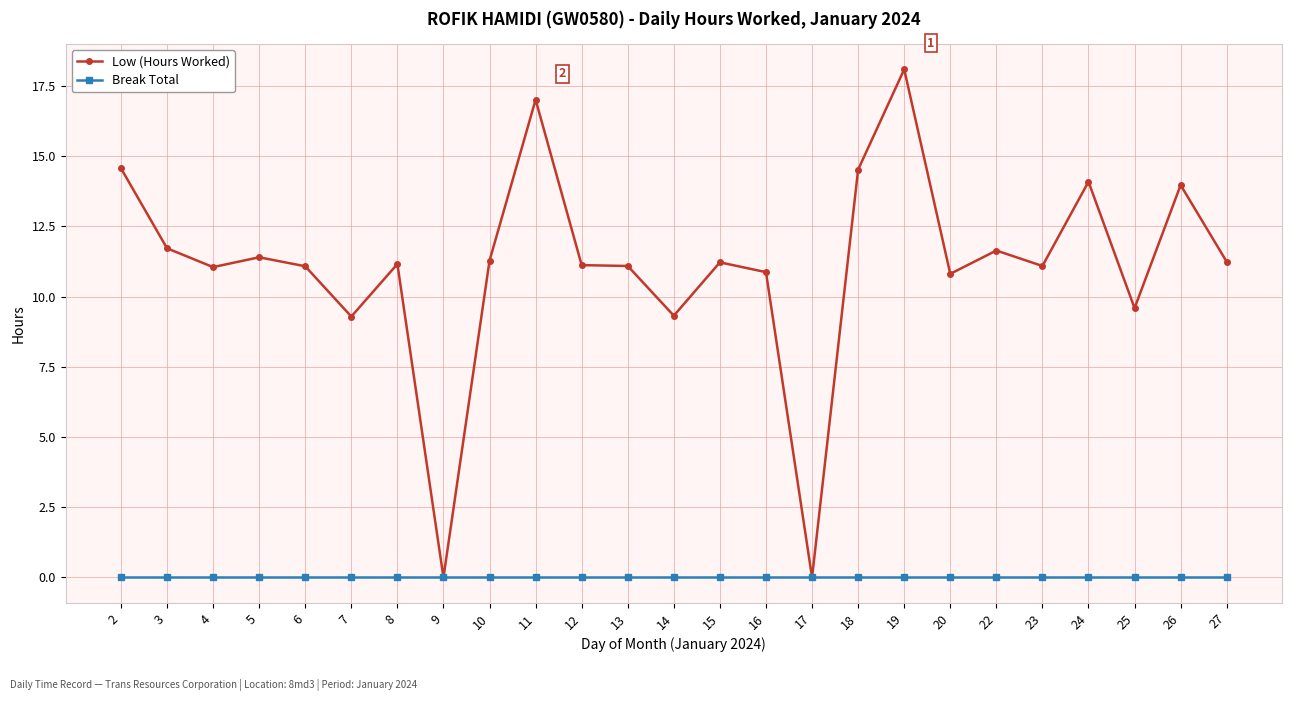

Count the number of data series in this chart.

2